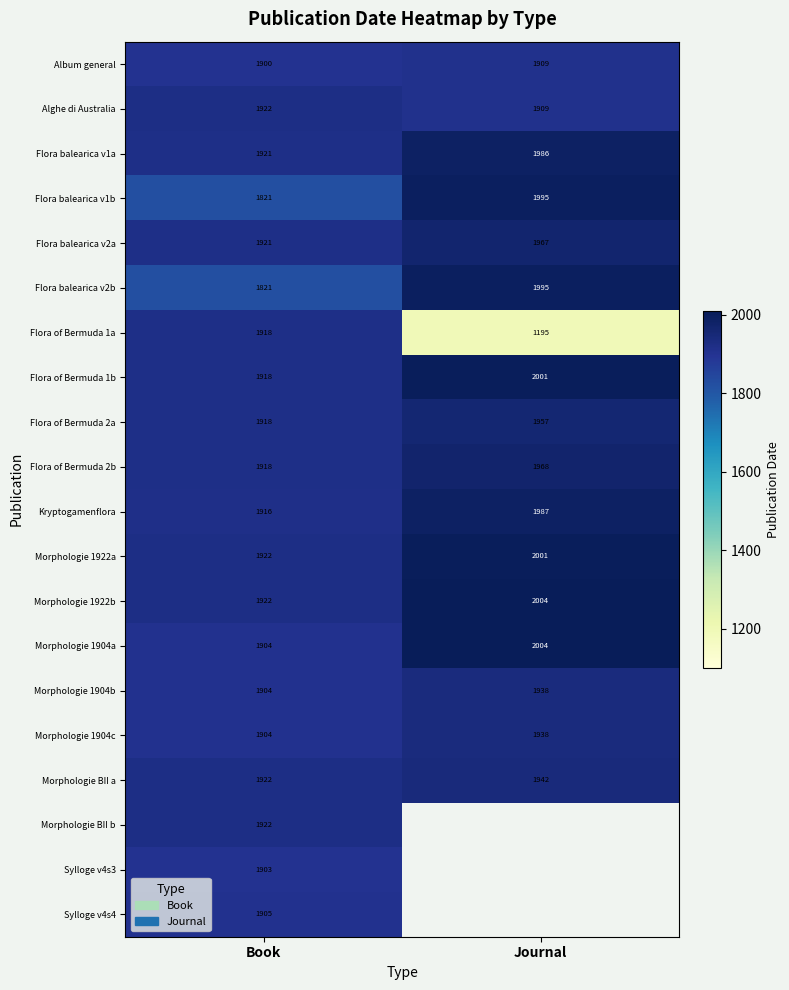

The value of Flora of Bermuda 2b at Book is 1918. True or false?

True